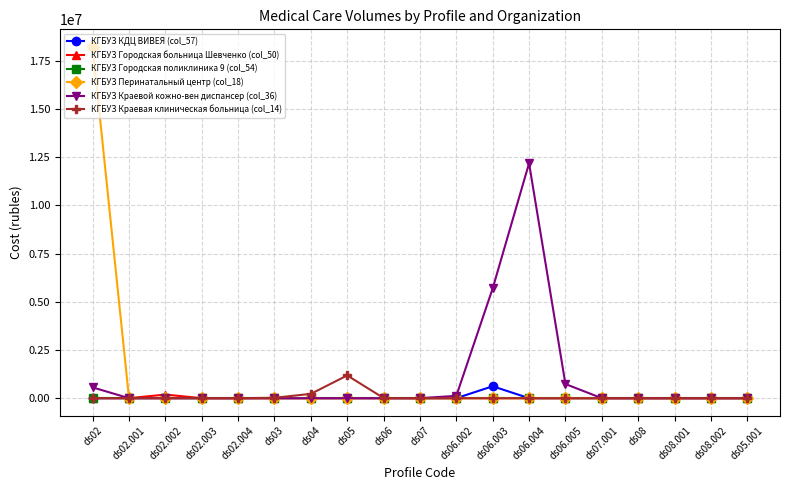

What is the maximum value for КГБУЗ Краевая клиническая больница (col_14)?

1179824.9